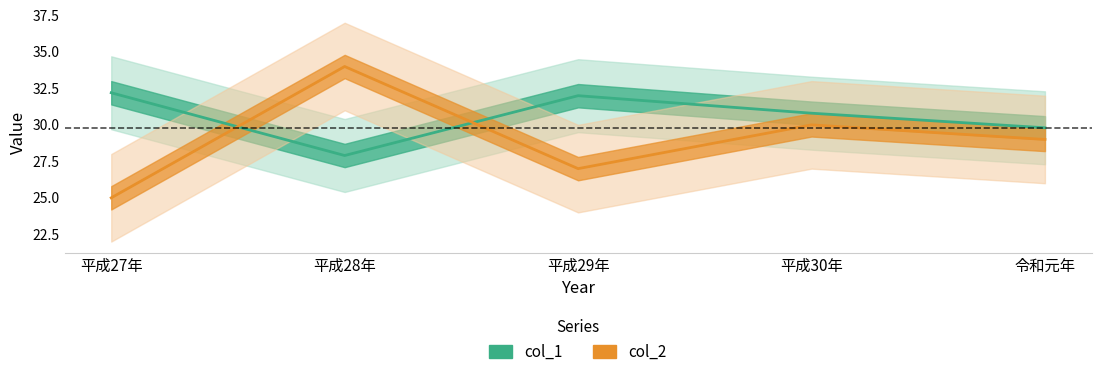

What are all the series names shown in the legend?

col_1, col_2